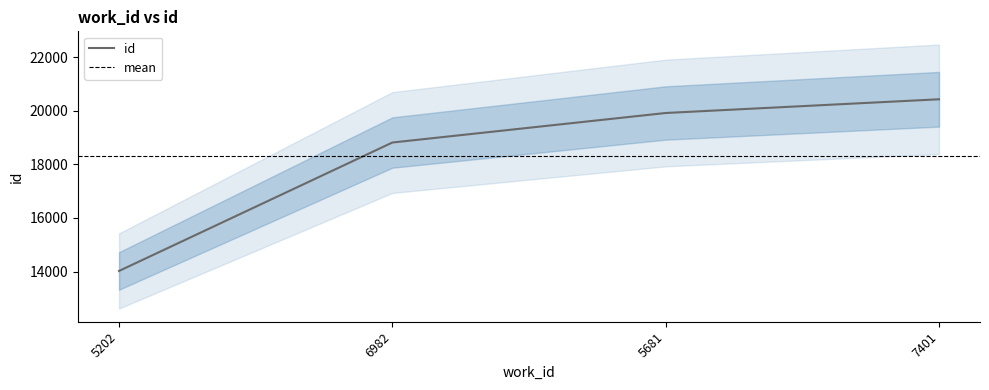

Approximately how many times larger is the value at 5202 compared to 5681?

0.7